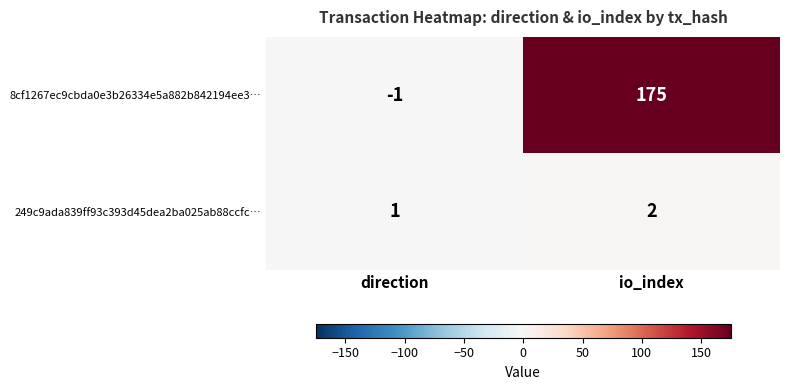

What is the average value of the 8cf1267ec9cbda0e3b26334e5a882b842194ee3… series?

87